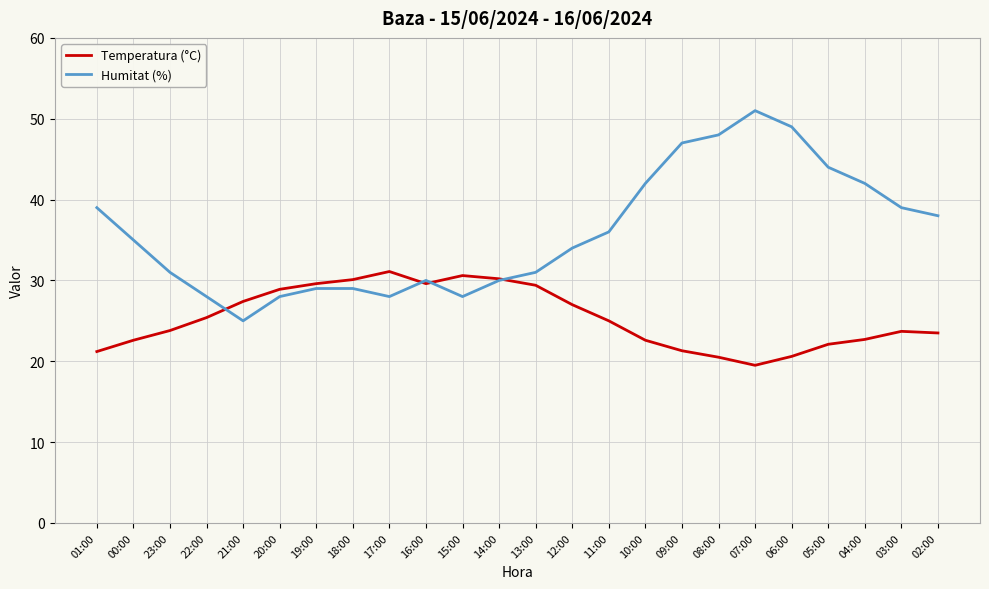

Rank the series at 22:00 from lowest to highest value.

Temperatura (°C), Humitat (%)